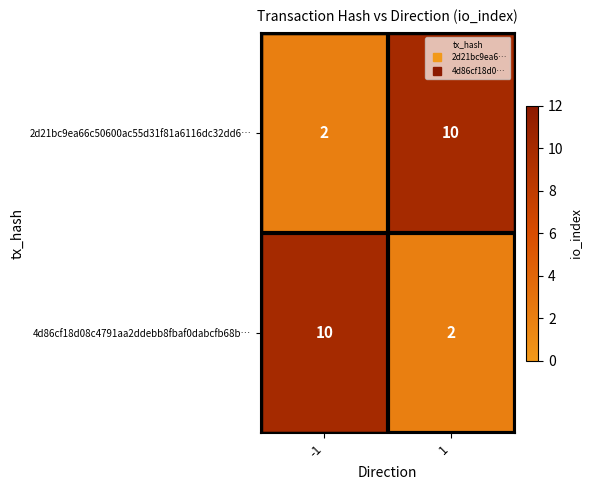

What is the maximum value shown in the chart?

10